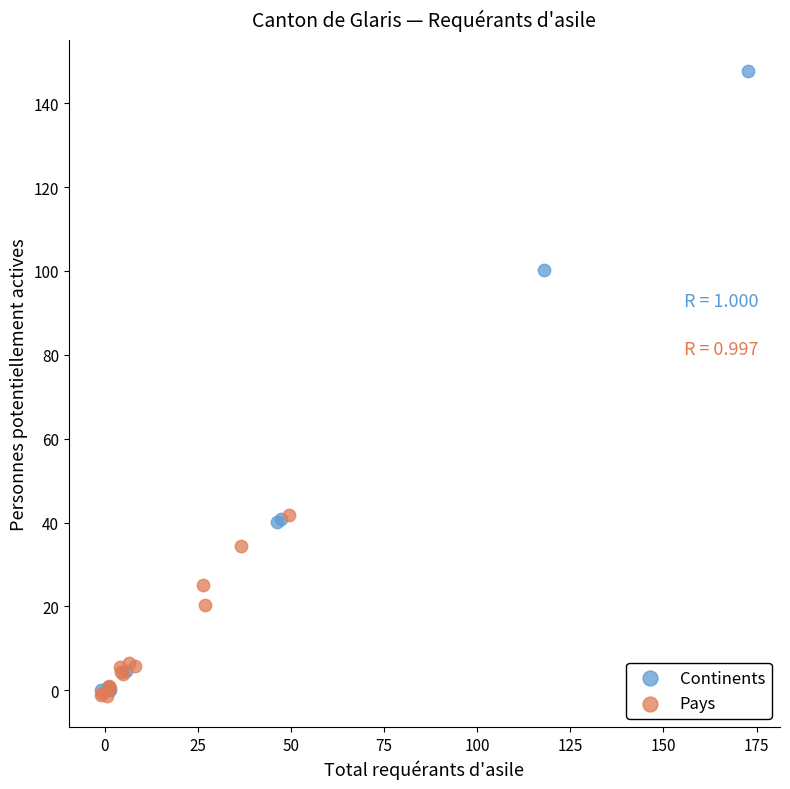

Which series contains the highest Y value?

Continents